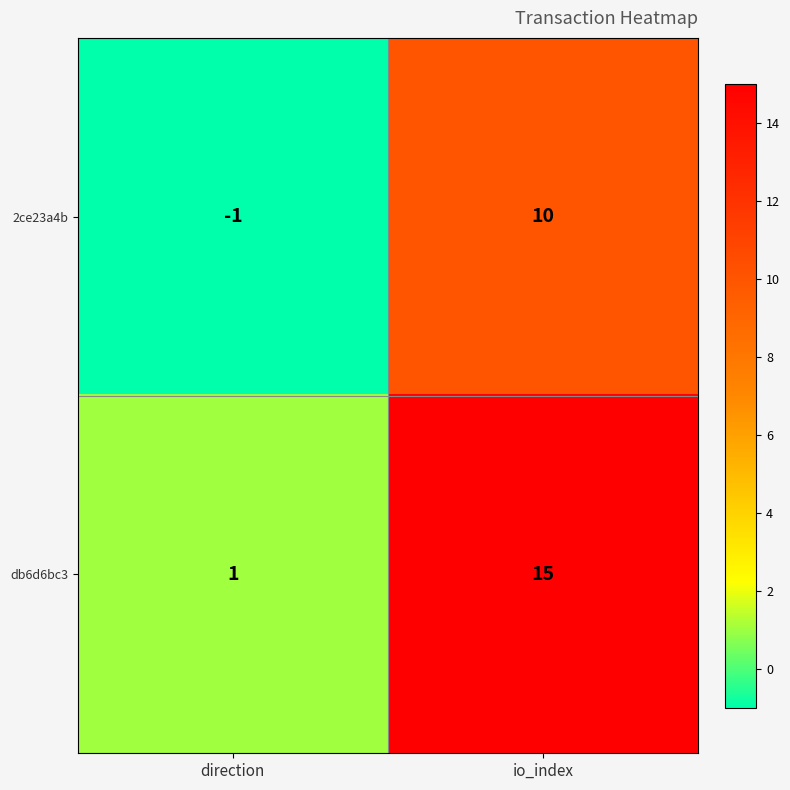

The 2ce23a4b series shows -1 at direction. True or false?

True